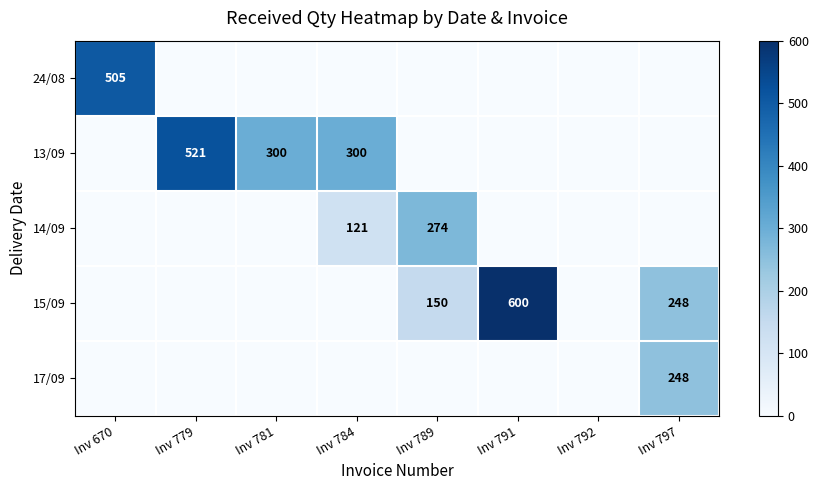

The 14/09 series shows -166 at Inv 779. True or false?

False